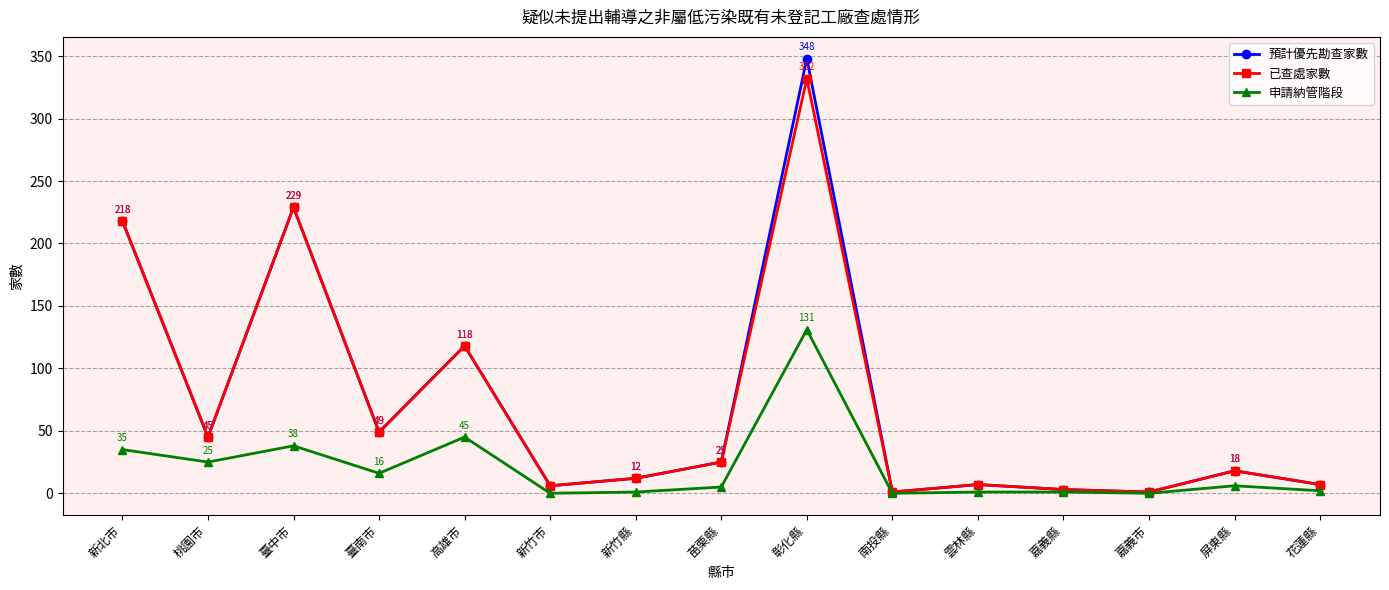

At how many categories does at least one series exceed 103?

4